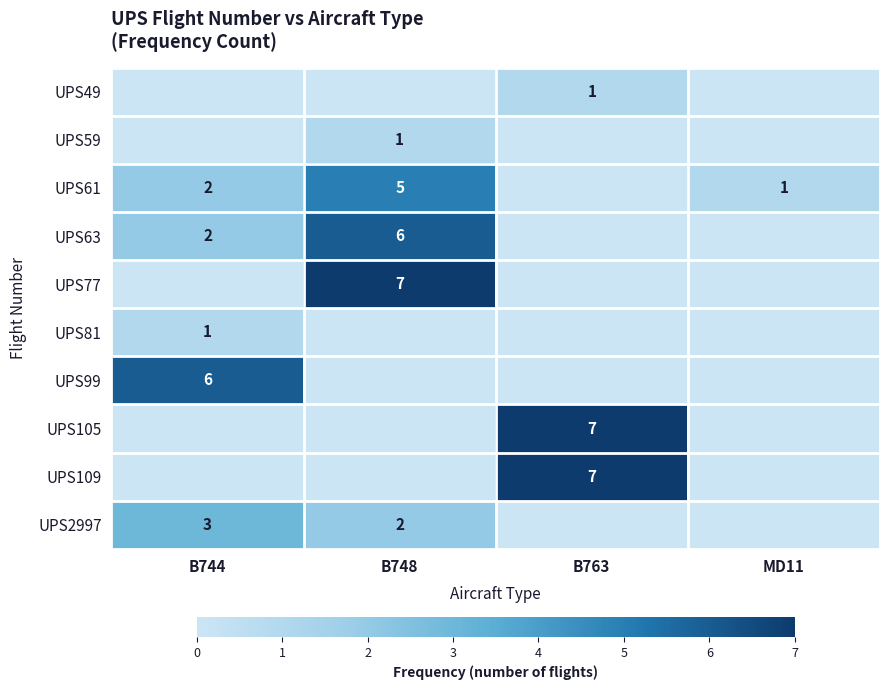

Count the number of data series in this chart.

10